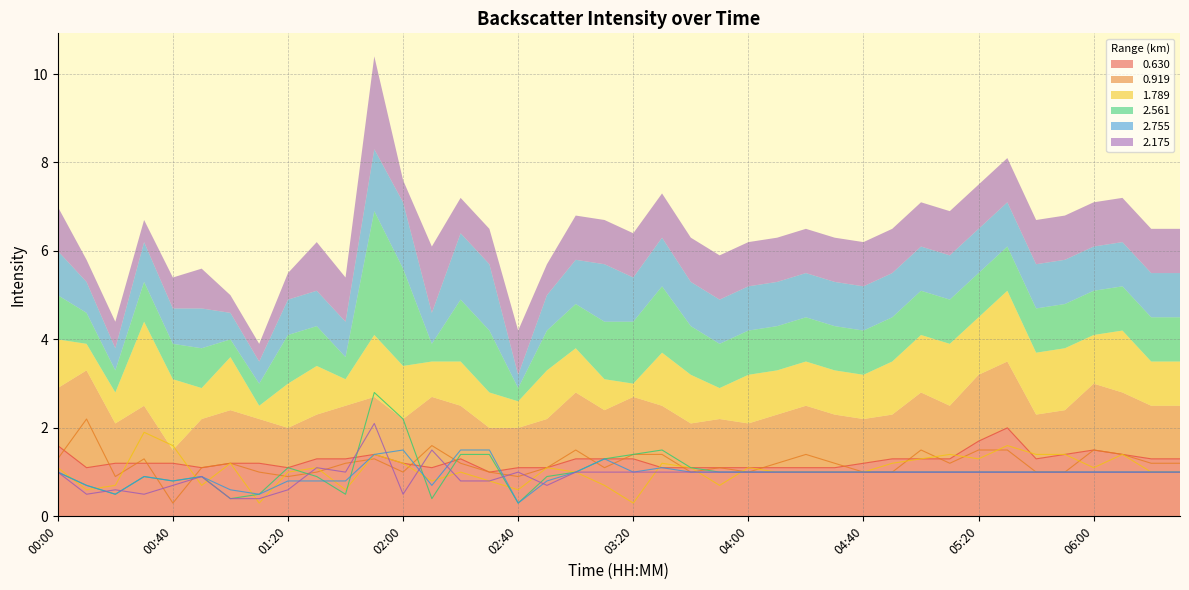

Which series changed the most between 00:20 and 03:50?

2.561